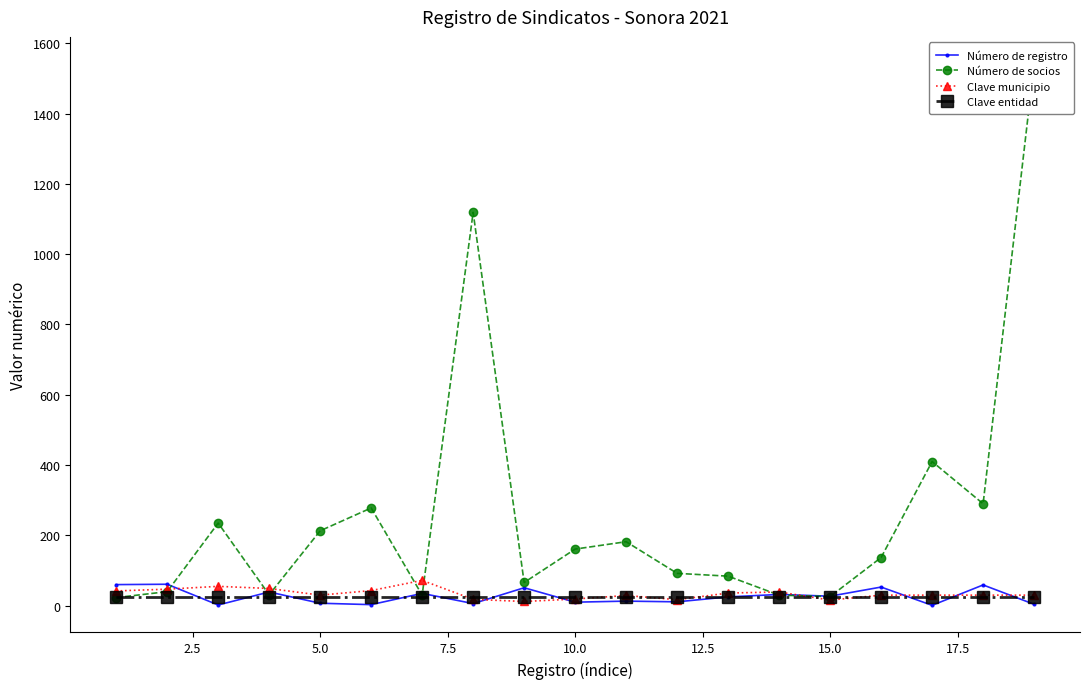

Is it true that Clave entidad equals 26 at 5.0?

True